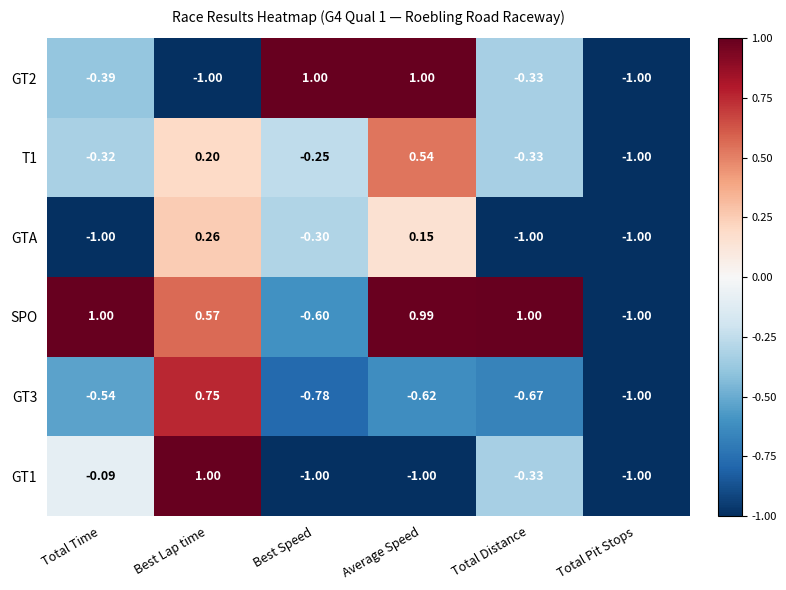

Where does the GT2 series first go above 0?

Best Speed